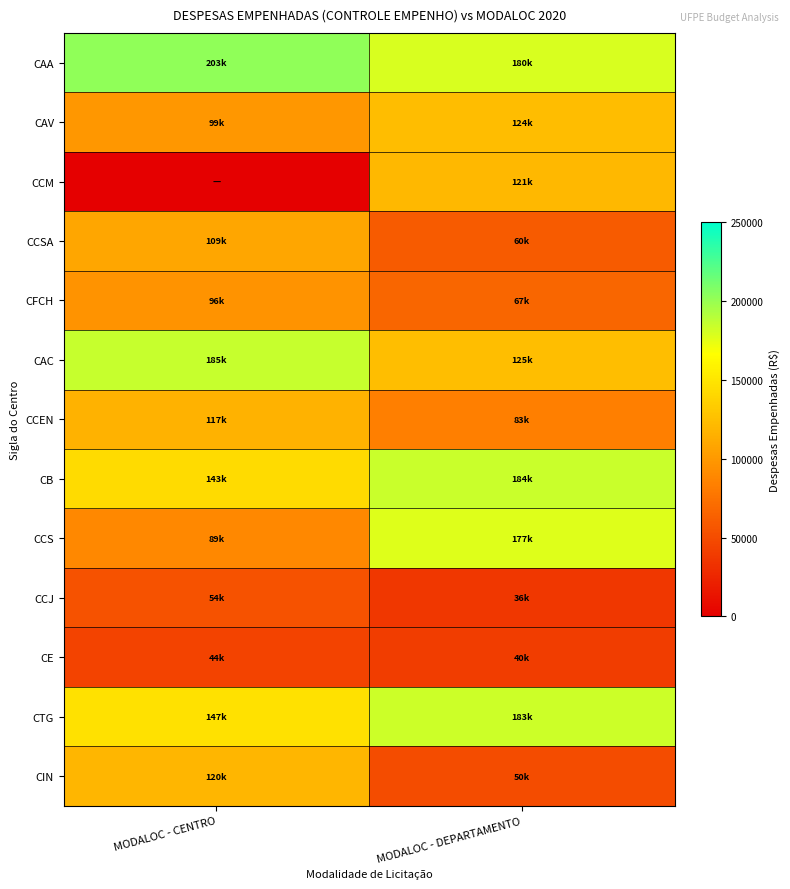

Between MODALOC - CENTRO and MODALOC - DEPARTAMENTO, which series saw the biggest shift?

CCM